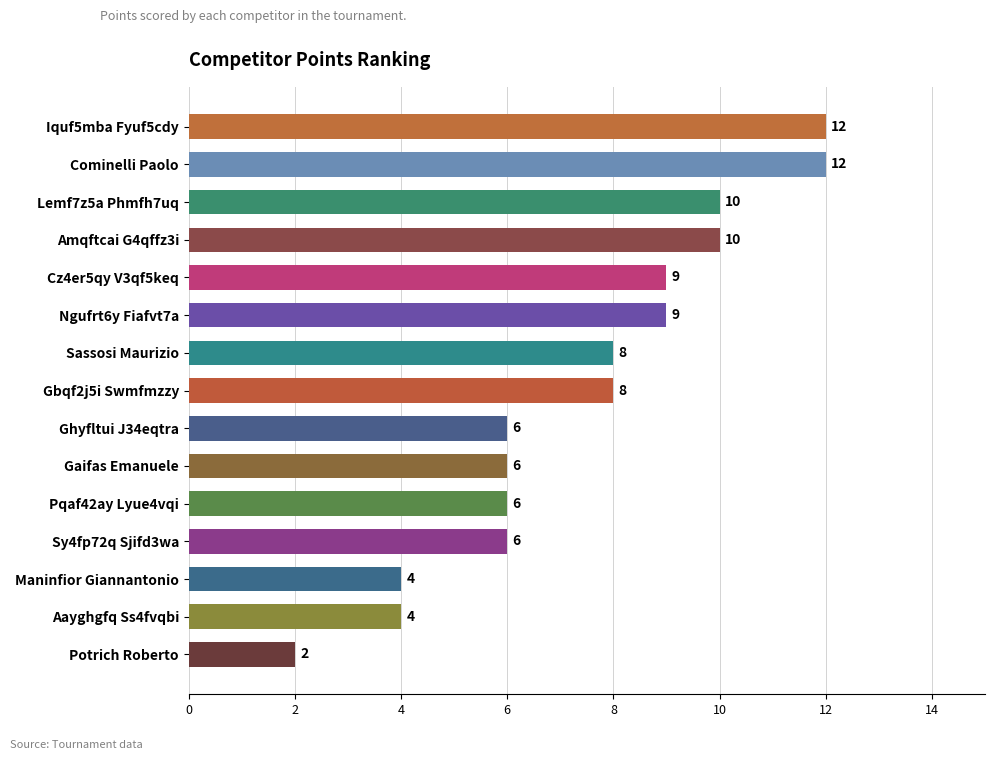

What is the value of the 2nd bar from the top?

12